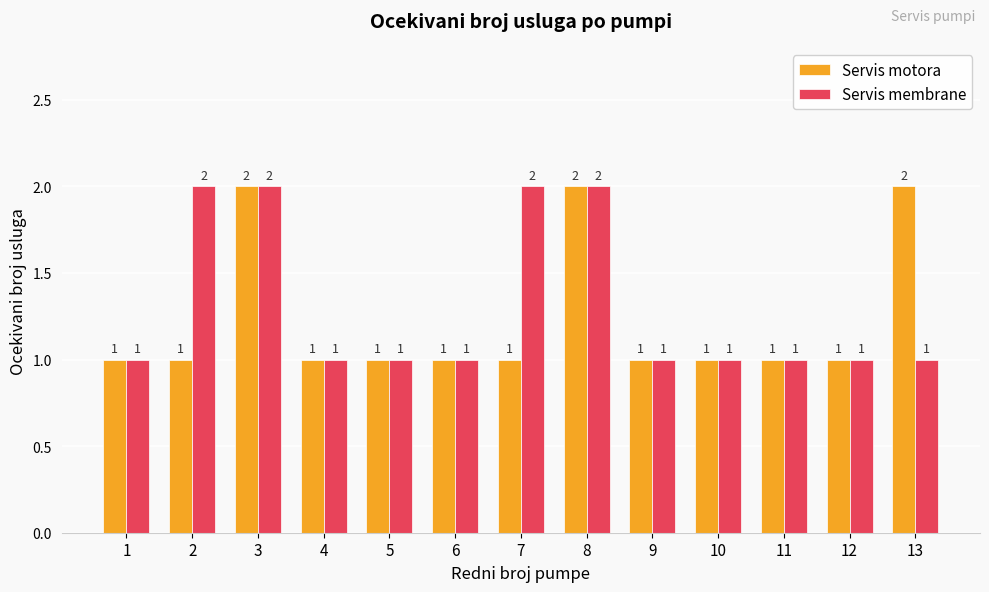

The Servis membrane series shows 2 at 3. True or false?

True